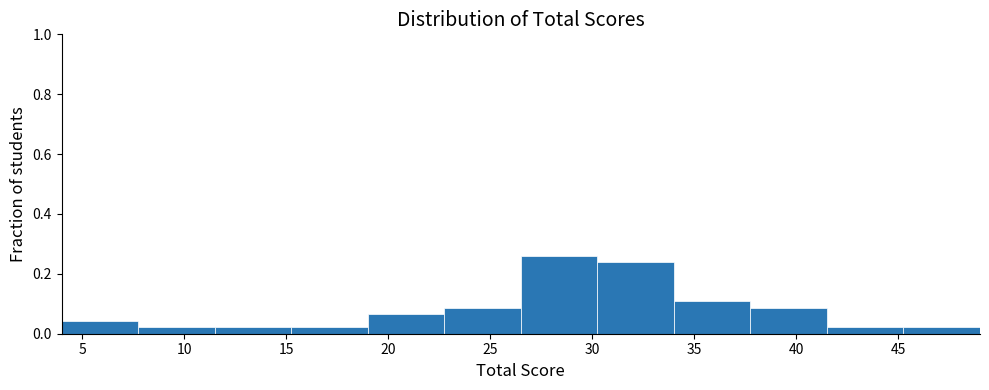

Reading left to right, list every bar in this chart as the range it spans on the x-axis followed by its height. Neither the bar edges nor the heights are printed on the chart, so give them approximately, as read against the axes.

4.00 to 7.75: 0.04
7.75 to 11.50: 0.02
11.50 to 15.25: 0.02
15.25 to 19.00: 0.02
19.00 to 22.75: 0.06
22.75 to 26.50: 0.08
26.50 to 30.25: 0.26
30.25 to 34.00: 0.24
34.00 to 37.75: 0.10
37.75 to 41.50: 0.08
41.50 to 45.25: 0.02
45.25 to 49.00: 0.02